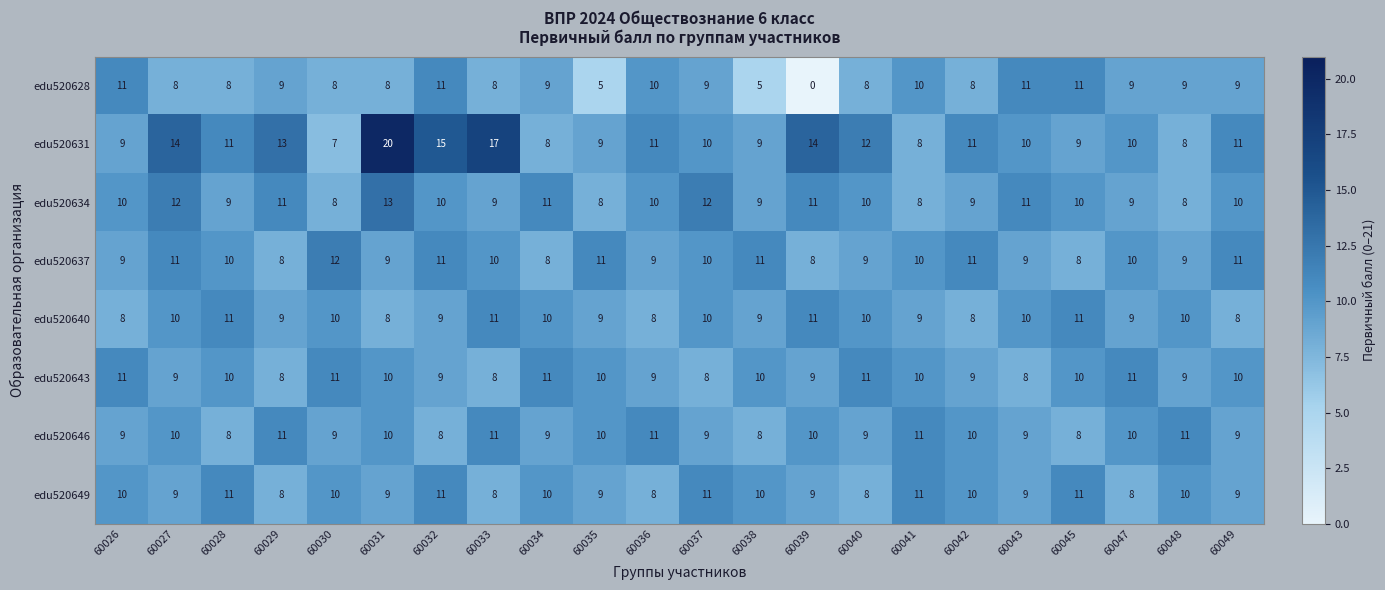

What is the sum of the edu520631 values at 60043 and 60035?

19